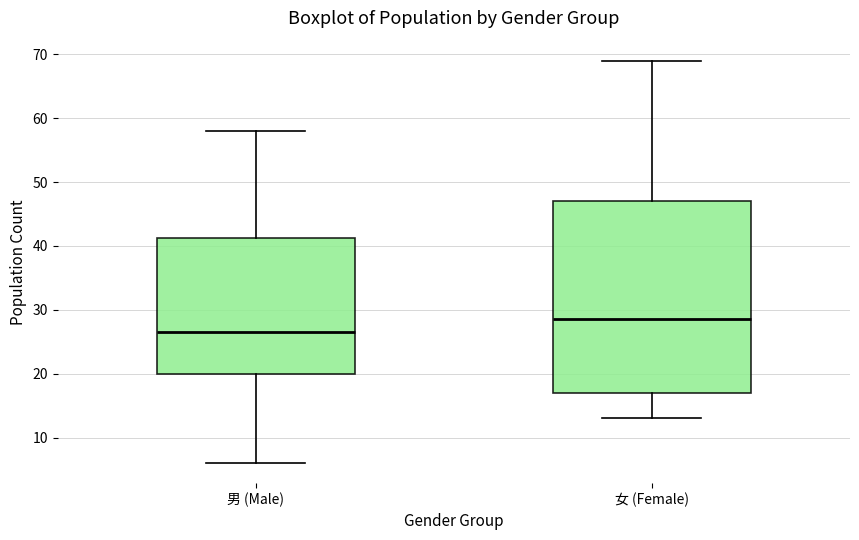

Reading left to right, transcribe this box plot: for each box, give where its median line is, the range the box spans, and where its two whiskers end, as read against the y-axis. The values are not printed on the chart, so give them approximately, as read against the axis.

男 (Male): median 27, box 20 to 41, whiskers 6 to 58
女 (Female): median 29, box 17 to 47, whiskers 13 to 69